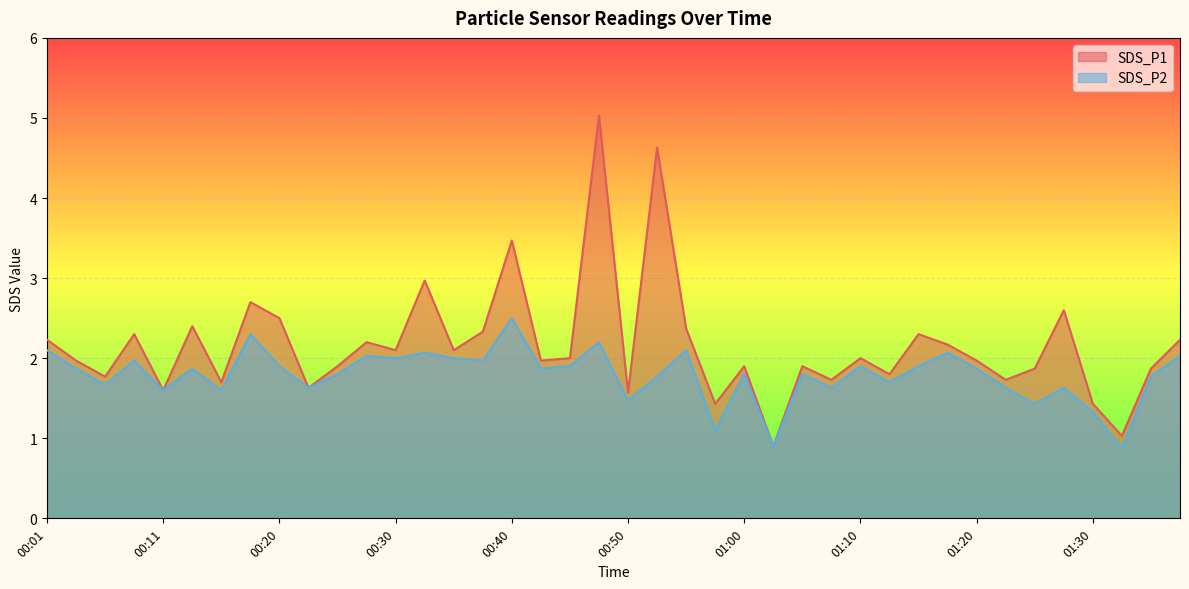

How many lines are shown in the chart?

2